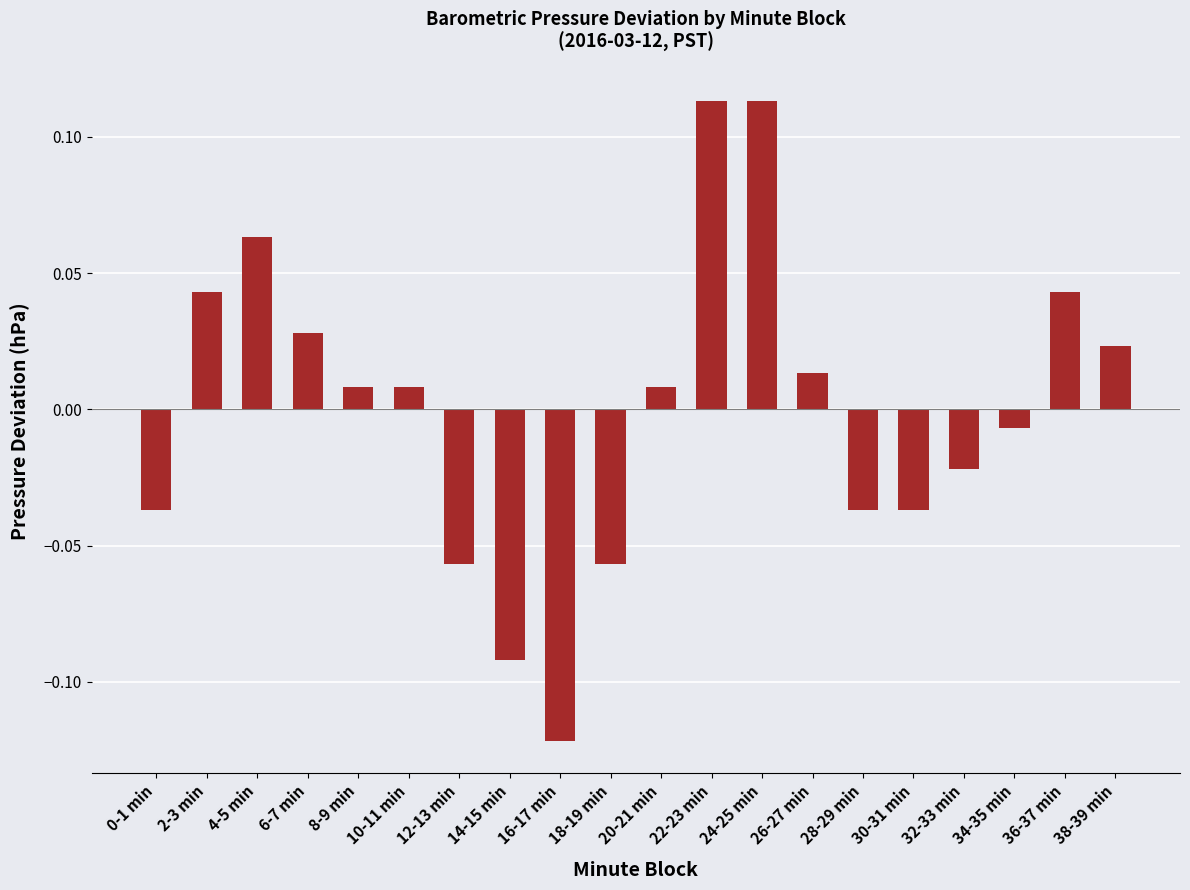

Which label corresponds to the smallest value in the chart?

16-17 min